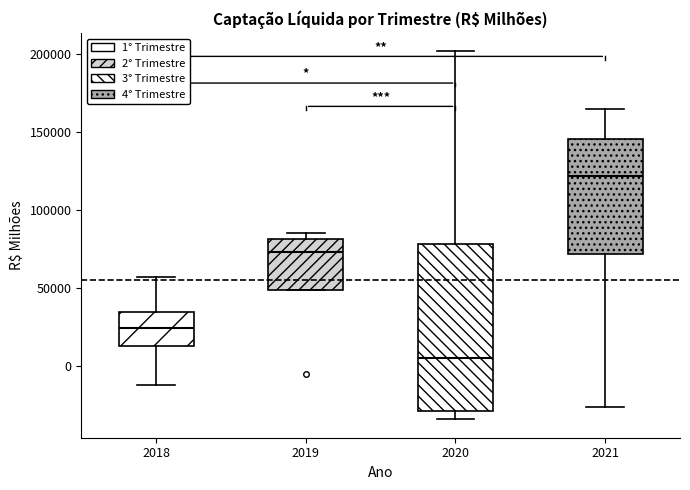

Reading left to right, read every box against the y-axis: the position of its median line, the range the box covers, and the ends of its whiskers. The values are not printed on the chart, so give them approximately, as read against the axis.

2018: median 25000, box 15000 to 35000, whiskers -10000 to 55000
2019: median 75000, box 50000 to 80000, whiskers 50000 to 85000
2020: median 5000, box -30000 to 80000, whiskers -35000 to 200000
2021: median 120000, box 70000 to 145000, whiskers -25000 to 165000